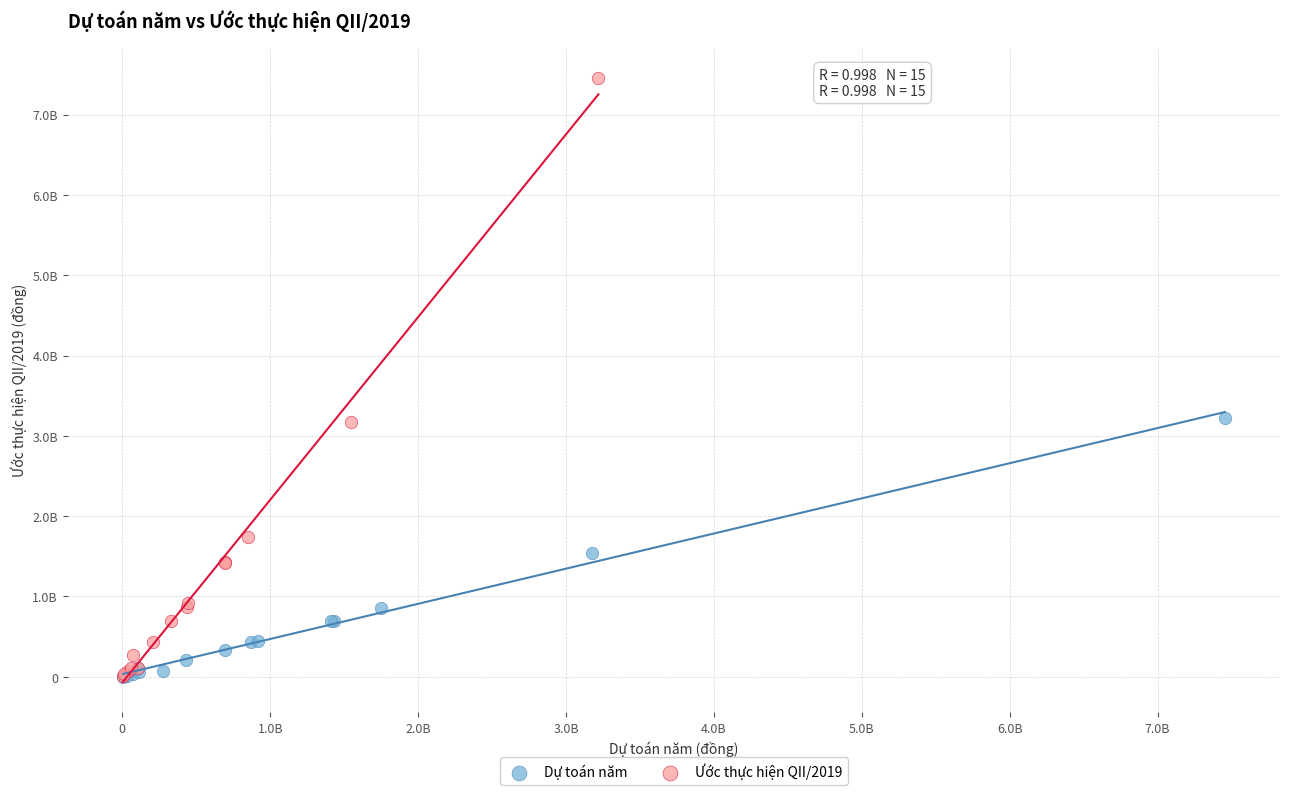

Which series has the largest Y range (max minus min)?

Ước thực hiện QII/2019